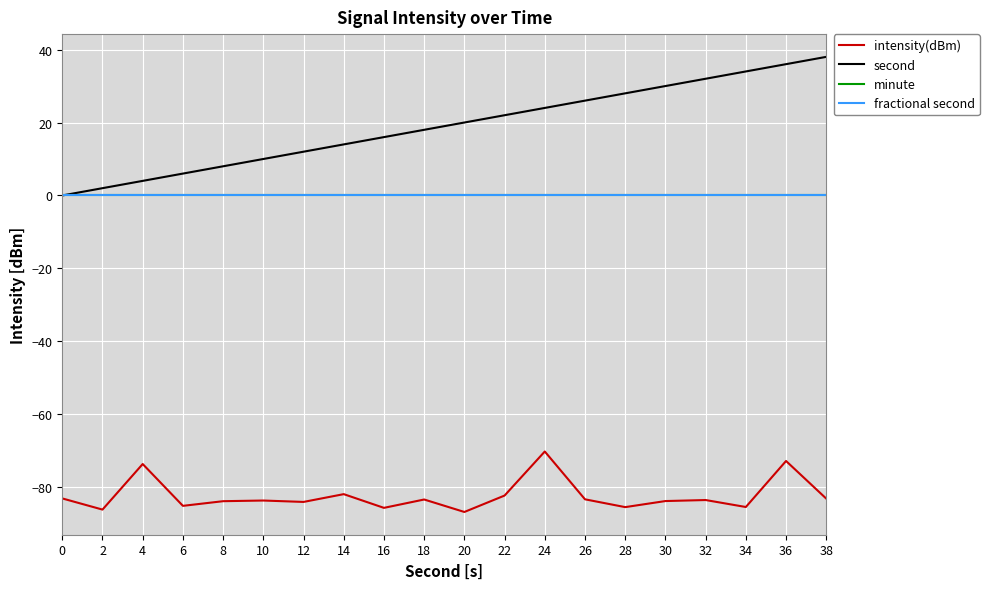

True or false: fractional second and intensity(dBm) intersect in this chart.

False